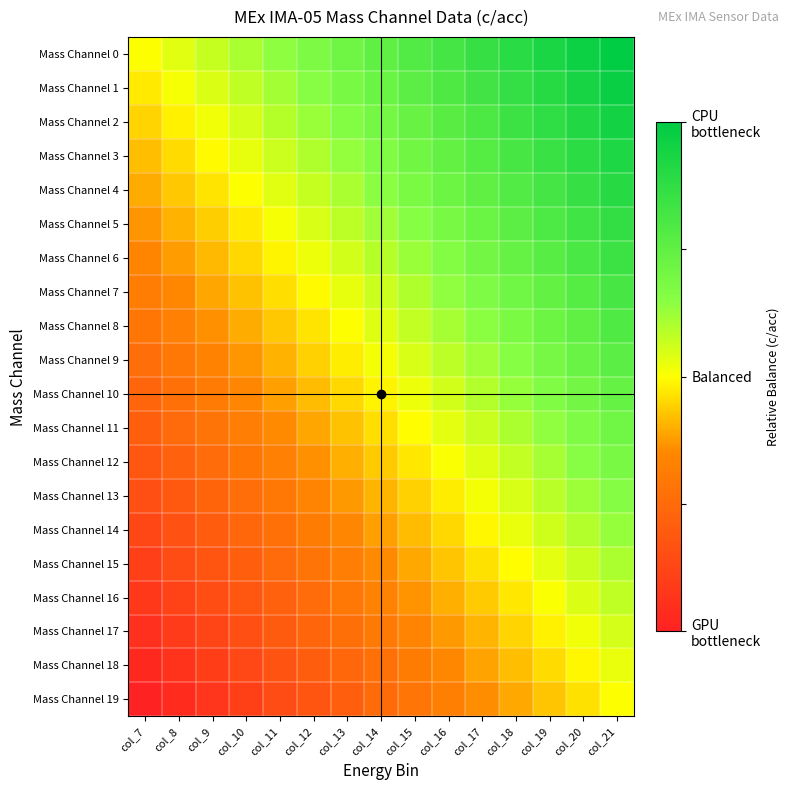

Reading right to left, transcribe all the data shown in this chart.

Mass Channel 0: col_21=1.0	col_20=0.9	col_19=0.9	col_18=0.8	col_17=0.7	col_16=0.6	col_15=0.6	col_14=0.5	col_13=0.4	col_12=0.4	col_11=0.3	col_10=0.2	col_9=0.1	col_8=0.1	col_7=0.0
Mass Channel 1: col_21=0.9	col_20=0.9	col_19=0.8	col_18=0.7	col_17=0.7	col_16=0.6	col_15=0.5	col_14=0.4	col_13=0.4	col_12=0.3	col_11=0.2	col_10=0.2	col_9=0.1	col_8=0.0	col_7=-0.1
Mass Channel 2: col_21=0.9	col_20=0.8	col_19=0.8	col_18=0.7	col_17=0.6	col_16=0.5	col_15=0.5	col_14=0.4	col_13=0.3	col_12=0.3	col_11=0.2	col_10=0.1	col_9=0.0	col_8=-0.0	col_7=-0.1
Mass Channel 3: col_21=0.8	col_20=0.8	col_19=0.7	col_18=0.6	col_17=0.6	col_16=0.5	col_15=0.4	col_14=0.3	col_13=0.3	col_12=0.2	col_11=0.1	col_10=0.1	col_9=-0.0	col_8=-0.1	col_7=-0.2
Mass Channel 4: col_21=0.8	col_20=0.7	col_19=0.6	col_18=0.6	col_17=0.5	col_16=0.4	col_15=0.4	col_14=0.3	col_13=0.2	col_12=0.1	col_11=0.1	col_10=0.0	col_9=-0.1	col_8=-0.1	col_7=-0.2
Mass Channel 5: col_21=0.7	col_20=0.7	col_19=0.6	col_18=0.5	col_17=0.5	col_16=0.4	col_15=0.3	col_14=0.2	col_13=0.2	col_12=0.1	col_11=0.0	col_10=-0.0	col_9=-0.1	col_8=-0.2	col_7=-0.3
Mass Channel 6: col_21=0.7	col_20=0.6	col_19=0.5	col_18=0.5	col_17=0.4	col_16=0.3	col_15=0.3	col_14=0.2	col_13=0.1	col_12=0.0	col_11=-0.0	col_10=-0.1	col_9=-0.2	col_8=-0.2	col_7=-0.3
Mass Channel 7: col_21=0.6	col_20=0.6	col_19=0.5	col_18=0.4	col_17=0.3	col_16=0.3	col_15=0.2	col_14=0.1	col_13=0.1	col_12=-0.0	col_11=-0.1	col_10=-0.2	col_9=-0.2	col_8=-0.3	col_7=-0.4
Mass Channel 8: col_21=0.6	col_20=0.5	col_19=0.4	col_18=0.4	col_17=0.3	col_16=0.2	col_15=0.2	col_14=0.1	col_13=0.0	col_12=-0.1	col_11=-0.1	col_10=-0.2	col_9=-0.3	col_8=-0.3	col_7=-0.4
Mass Channel 9: col_21=0.5	col_20=0.5	col_19=0.4	col_18=0.3	col_17=0.2	col_16=0.2	col_15=0.1	col_14=0.0	col_13=-0.0	col_12=-0.1	col_11=-0.2	col_10=-0.3	col_9=-0.3	col_8=-0.4	col_7=-0.5
Mass Channel 10: col_21=0.5	col_20=0.4	col_19=0.3	col_18=0.3	col_17=0.2	col_16=0.1	col_15=0.0	col_14=-0.0	col_13=-0.1	col_12=-0.2	col_11=-0.2	col_10=-0.3	col_9=-0.4	col_8=-0.5	col_7=-0.5
Mass Channel 11: col_21=0.4	col_20=0.3	col_19=0.3	col_18=0.2	col_17=0.1	col_16=0.1	col_15=-0.0	col_14=-0.1	col_13=-0.2	col_12=-0.2	col_11=-0.3	col_10=-0.4	col_9=-0.4	col_8=-0.5	col_7=-0.6
Mass Channel 12: col_21=0.4	col_20=0.3	col_19=0.2	col_18=0.2	col_17=0.1	col_16=0.0	col_15=-0.1	col_14=-0.1	col_13=-0.2	col_12=-0.3	col_11=-0.3	col_10=-0.4	col_9=-0.5	col_8=-0.6	col_7=-0.6
Mass Channel 13: col_21=0.3	col_20=0.2	col_19=0.2	col_18=0.1	col_17=0.0	col_16=-0.0	col_15=-0.1	col_14=-0.2	col_13=-0.3	col_12=-0.3	col_11=-0.4	col_10=-0.5	col_9=-0.5	col_8=-0.6	col_7=-0.7
Mass Channel 14: col_21=0.3	col_20=0.2	col_19=0.1	col_18=0.0	col_17=-0.0	col_16=-0.1	col_15=-0.2	col_14=-0.2	col_13=-0.3	col_12=-0.4	col_11=-0.5	col_10=-0.5	col_9=-0.6	col_8=-0.7	col_7=-0.7
Mass Channel 15: col_21=0.2	col_20=0.1	col_19=0.1	col_18=-0.0	col_17=-0.1	col_16=-0.1	col_15=-0.2	col_14=-0.3	col_13=-0.4	col_12=-0.4	col_11=-0.5	col_10=-0.6	col_9=-0.6	col_8=-0.7	col_7=-0.8
Mass Channel 16: col_21=0.2	col_20=0.1	col_19=0.0	col_18=-0.1	col_17=-0.1	col_16=-0.2	col_15=-0.3	col_14=-0.3	col_13=-0.4	col_12=-0.5	col_11=-0.6	col_10=-0.6	col_9=-0.7	col_8=-0.8	col_7=-0.8
Mass Channel 17: col_21=0.1	col_20=0.0	col_19=-0.0	col_18=-0.1	col_17=-0.2	col_16=-0.3	col_15=-0.3	col_14=-0.4	col_13=-0.5	col_12=-0.5	col_11=-0.6	col_10=-0.7	col_9=-0.8	col_8=-0.8	col_7=-0.9
Mass Channel 18: col_21=0.1	col_20=-0.0	col_19=-0.1	col_18=-0.2	col_17=-0.2	col_16=-0.3	col_15=-0.4	col_14=-0.4	col_13=-0.5	col_12=-0.6	col_11=-0.7	col_10=-0.7	col_9=-0.8	col_8=-0.9	col_7=-0.9
Mass Channel 19: col_21=0.0	col_20=-0.1	col_19=-0.1	col_18=-0.2	col_17=-0.3	col_16=-0.4	col_15=-0.4	col_14=-0.5	col_13=-0.6	col_12=-0.6	col_11=-0.7	col_10=-0.8	col_9=-0.9	col_8=-0.9	col_7=-1.0